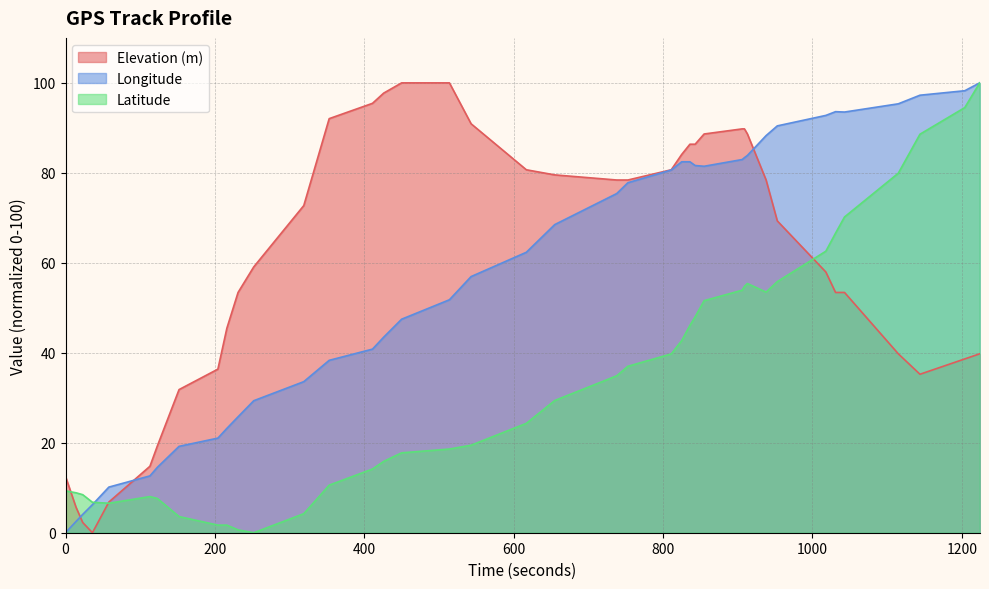

Reading left to right, transcribe all the data shown in this chart.

Elevation (m): 0=12.5	14=5.7	23=2.3	36=0.0	58=6.8	113=14.8	123=19.3	152=31.8	204=36.4	216=45.5	231=53.4	252=59.1	319=72.7	353=92.0	411=95.5	426=97.7	450=100.0	514=100.0	543=90.9	617=80.7	655=79.5	738=78.4	753=78.4	811=80.7	825=84.1	836=86.4	843=86.4	855=88.6	906=89.8	909=89.8	913=88.6	938=78.4	953=69.3	1018=58.0	1031=53.4	1043=53.4	1115=39.8	1144=35.2	1204=38.6	1224=39.8
Longitude: 0=0.0	14=2.5	23=4.1	36=6.2	58=10.1	113=12.6	123=14.5	152=19.2	204=21.0	216=23.2	231=25.8	252=29.3	319=33.6	353=38.3	411=40.8	426=43.5	450=47.5	514=51.8	543=56.9	617=62.3	655=68.5	738=75.4	753=77.8	811=80.6	825=82.5	836=82.5	843=81.6	855=81.5	906=83.0	909=83.4	913=83.9	938=88.3	953=90.4	1018=92.8	1031=93.6	1043=93.5	1115=95.3	1144=97.3	1204=98.3	1224=100.0
Latitude: 0=9.3	14=8.9	23=8.5	36=6.8	58=6.6	113=8.0	123=7.6	152=3.6	204=1.7	216=1.7	231=0.6	252=0.0	319=4.2	353=10.6	411=14.2	426=15.9	450=17.8	514=18.6	543=19.5	617=24.3	655=29.4	738=34.9	753=37.0	811=39.7	825=42.7	836=46.1	843=48.0	855=51.6	906=53.9	909=54.8	913=55.4	938=53.5	953=55.8	1018=62.6	1031=66.6	1043=70.2	1115=79.9	1144=88.6	1204=94.5	1224=100.0